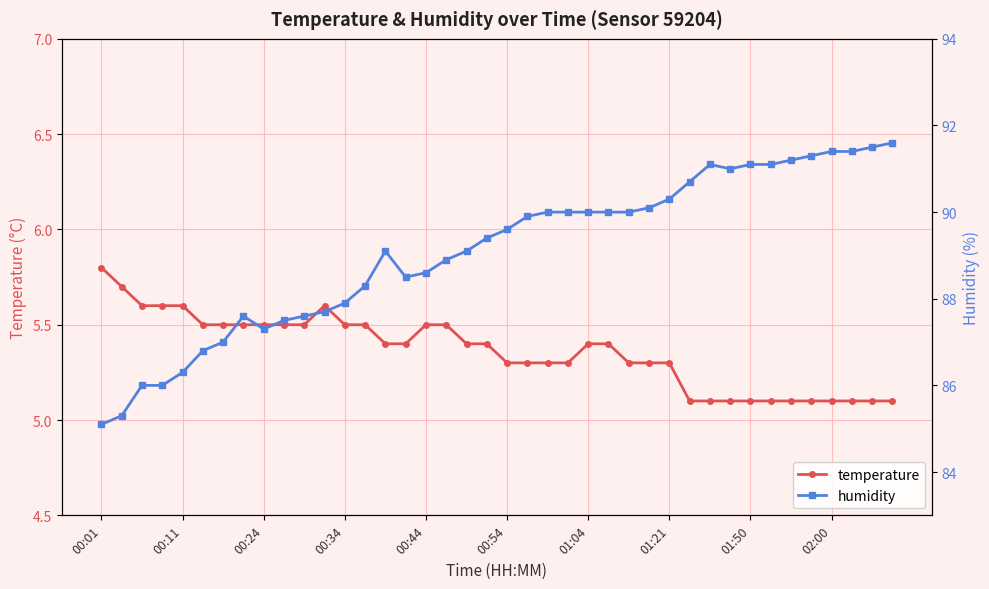

What is the average value of the humidity series?

89.1